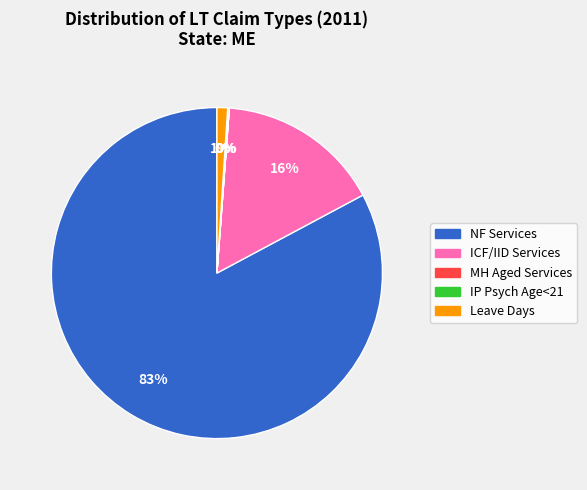

What is the largest slice in the pie chart?

NF Services